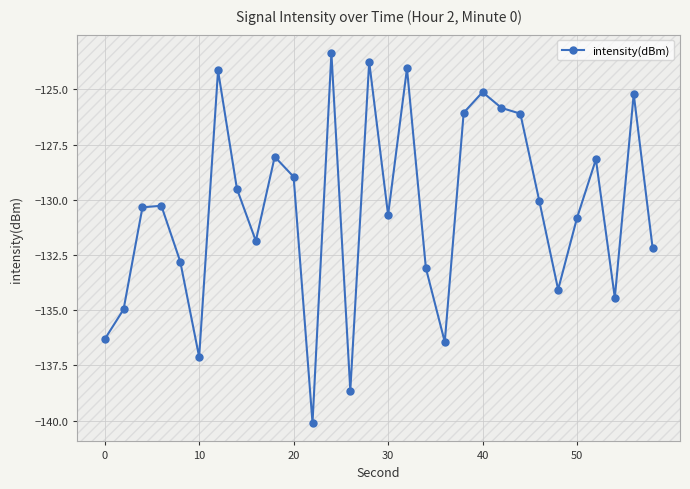

What is the greatest value displayed?

-123.4